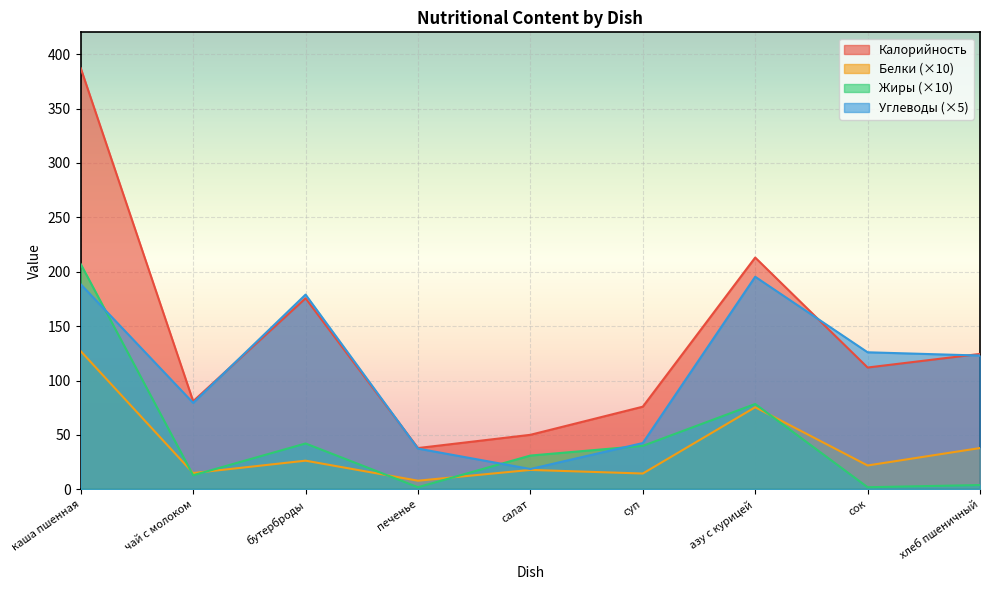

What is the difference between the maximum and minimum values in the Жиры series?

205.0